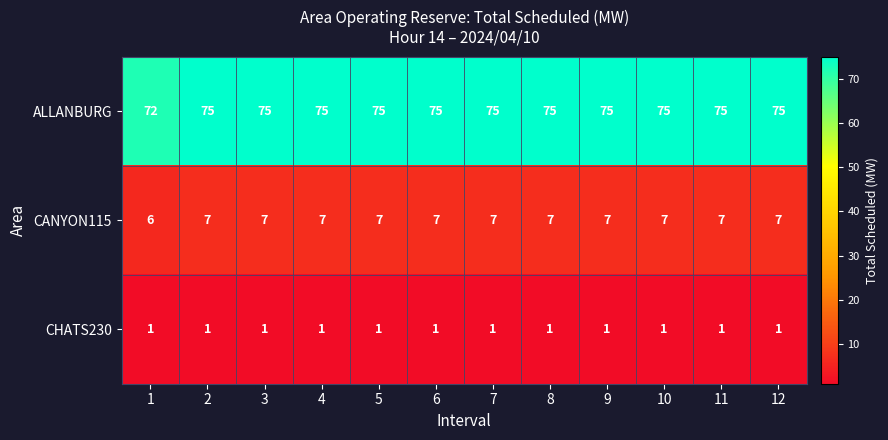

True or false: CHATS230 has a value of 0 at 4.

False